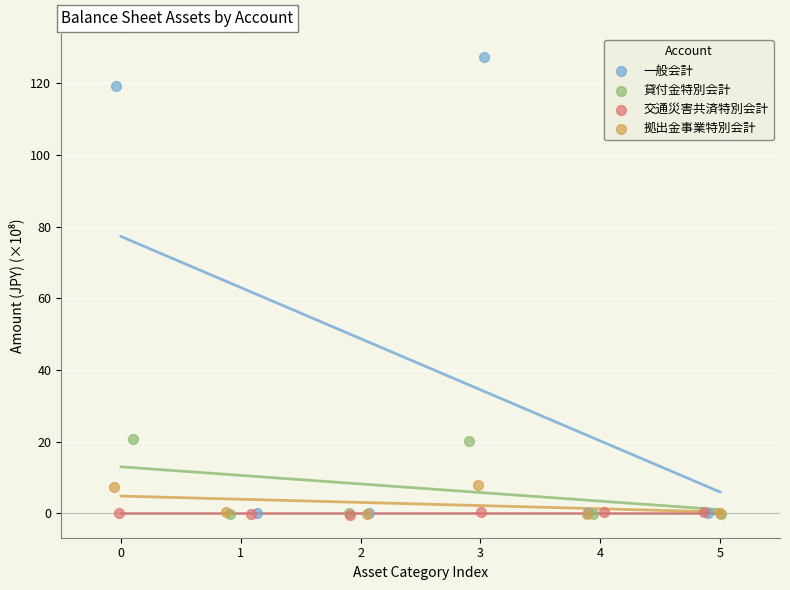

Which series contains the highest Y value?

一般会計